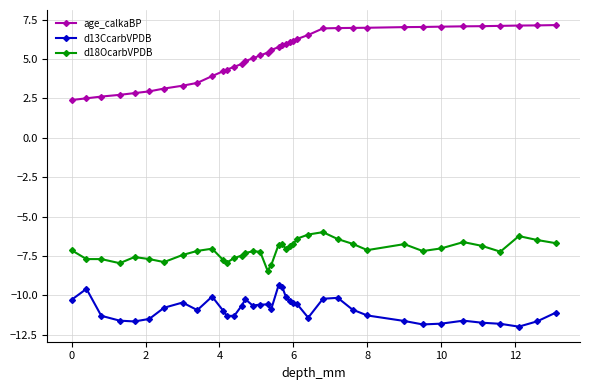

List the series in order of their overall mean, highest first.

age_calkaBP, d18OcarbVPDB, d13CcarbVPDB